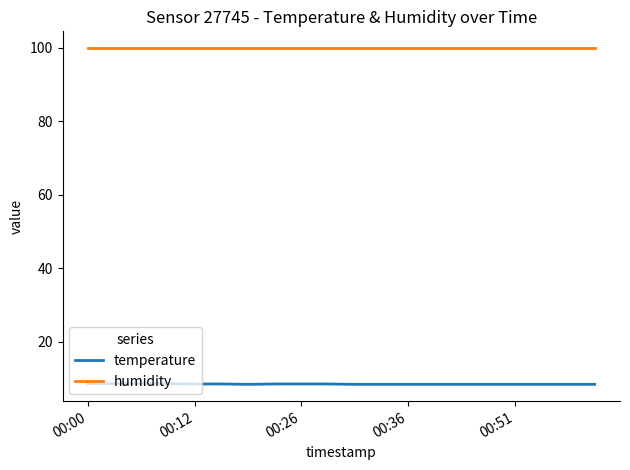

What is the minimum value for humidity?

99.9